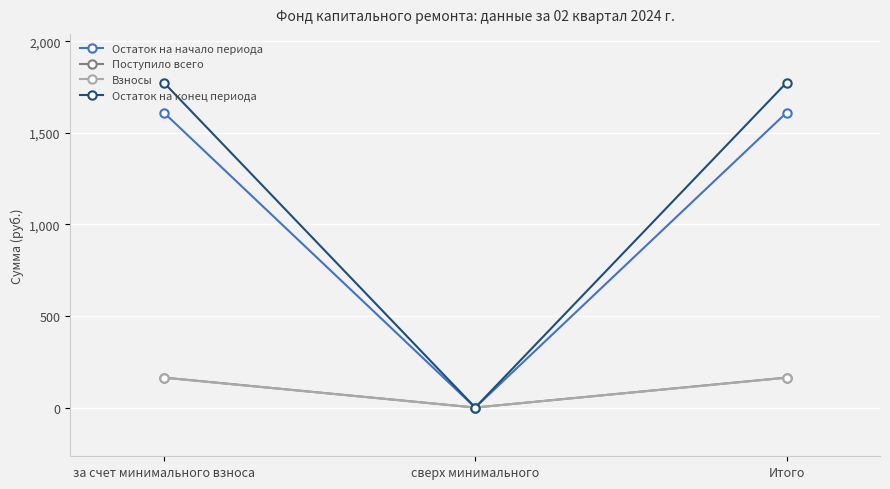

What is the difference between the maximum and minimum values in the Остаток на начало периода series?

1610.5